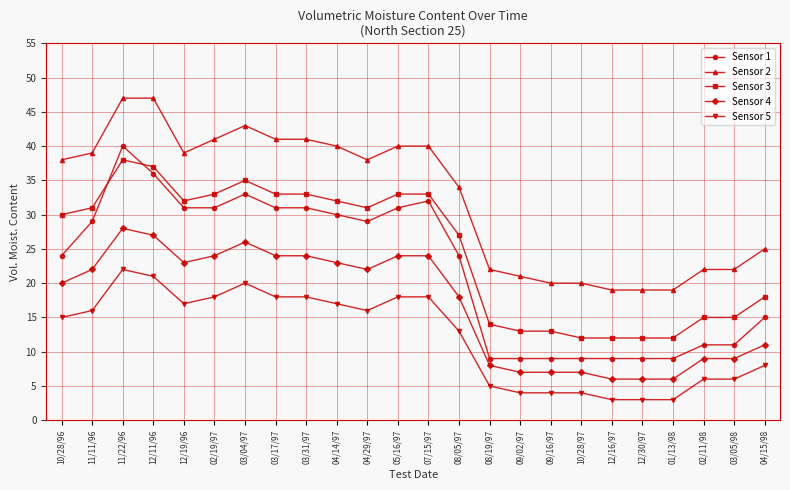

What is the total value across all series at 04/15/98?

77